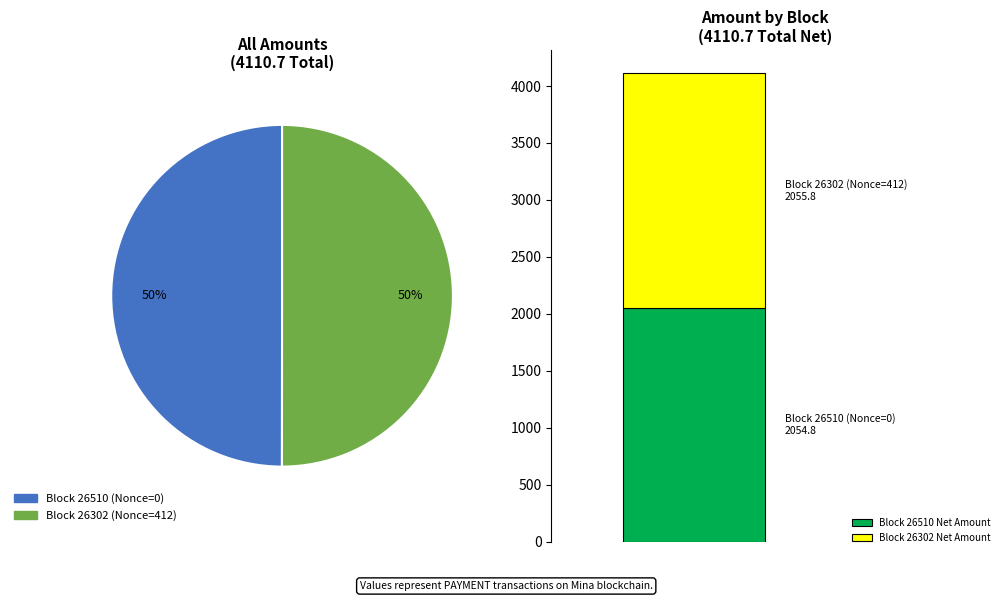

Which slice is the smallest?

26510